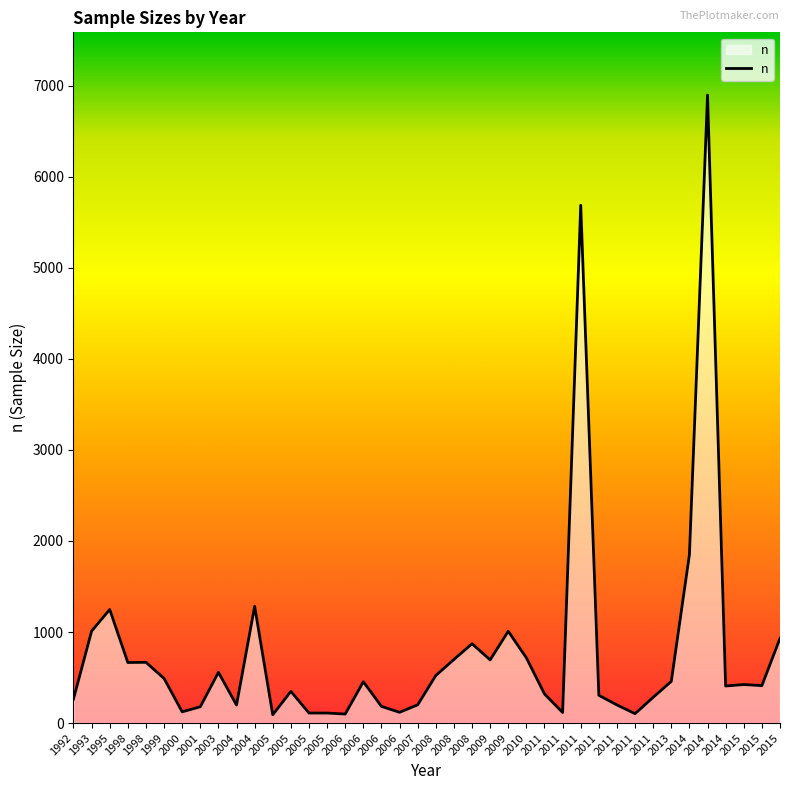

Reading left to right, extract all data points from this chart.

1992=264	1993=1010	1995=1247	1998=665	1998=667	1999=490	2000=123	2001=179	2003=557	2004=198	2004=1282	2005=91	2005=348	2005=110	2005=110	2006=99	2006=454	2006=183	2006=118	2007=200	2008=522	2008=698	2008=871	2009=694	2009=1008	2010=716	2011=320	2011=116	2011=5687	2011=305	2011=199	2011=103	2011=283	2013=458	2014=1850	2014=6897	2014=407	2015=423	2015=411	2015=931